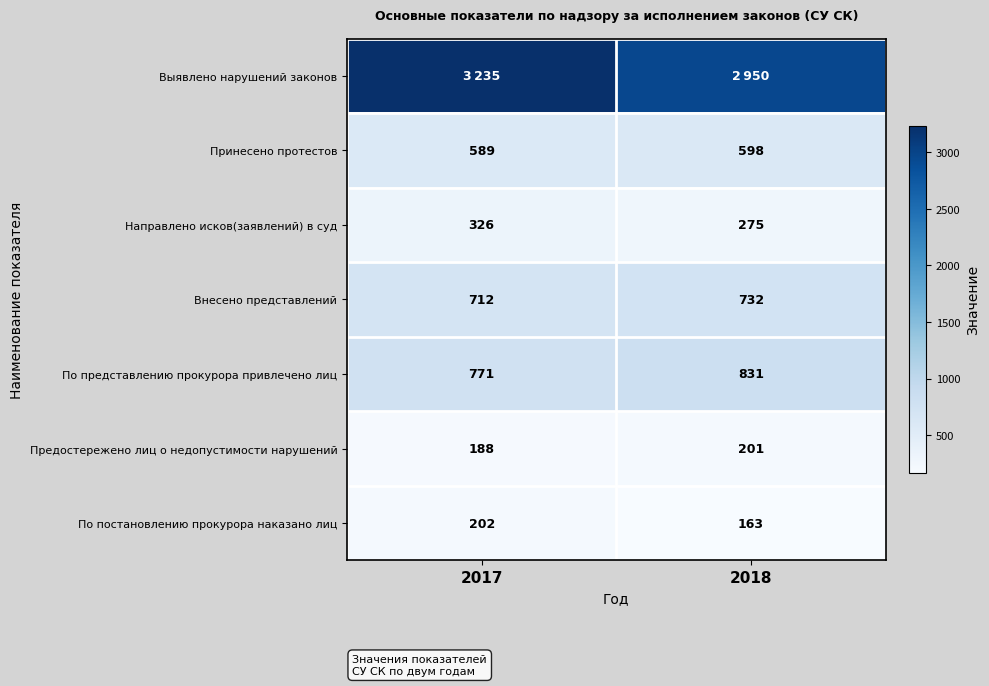

What is the lowest value of the Принесено протестов series?

589